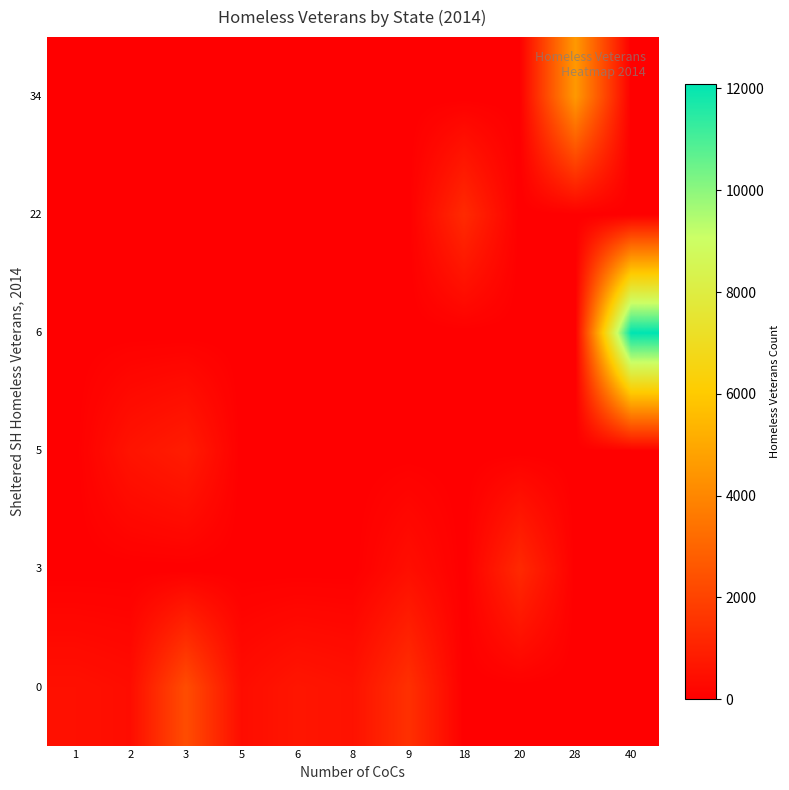

Reading left to right, what are all the values shown in this chart?

0: 1=499	2=393	3=2280	5=393	6=656	8=542	9=1443	18=0	20=0	28=0	40=0
3: 1=0	2=0	3=0	5=0	6=0	8=0	9=437	18=0	20=1234	28=0	40=0
5: 1=0	2=593	3=858	5=0	6=0	8=0	9=0	18=0	20=0	28=0	40=0
6: 1=0	2=0	3=0	5=0	6=0	8=0	9=0	18=0	20=0	28=0	40=12096
22: 1=0	2=0	3=0	5=0	6=0	8=0	9=0	18=1264	20=0	28=0	40=0
34: 1=0	2=0	3=0	5=0	6=0	8=0	9=0	18=0	20=0	28=4552	40=0